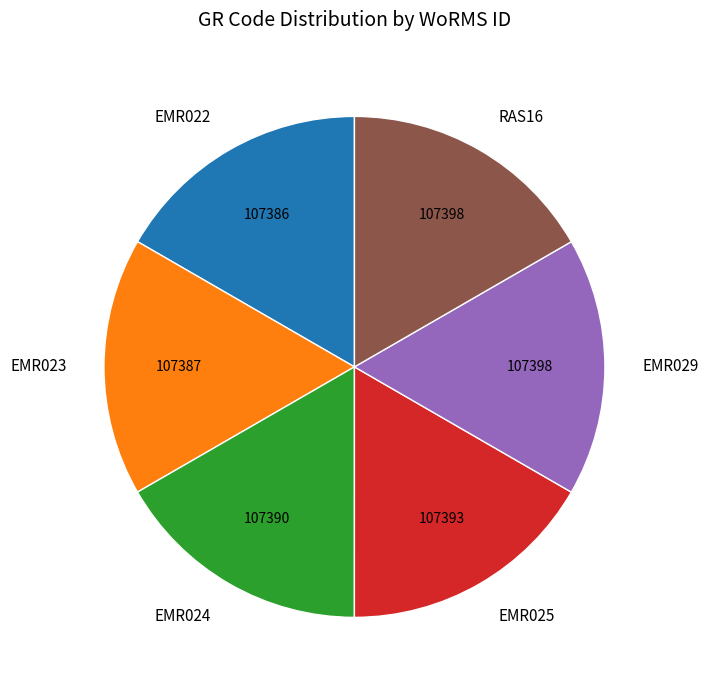

Combined, do EMR022 and RAS16 account for over 50%?

No